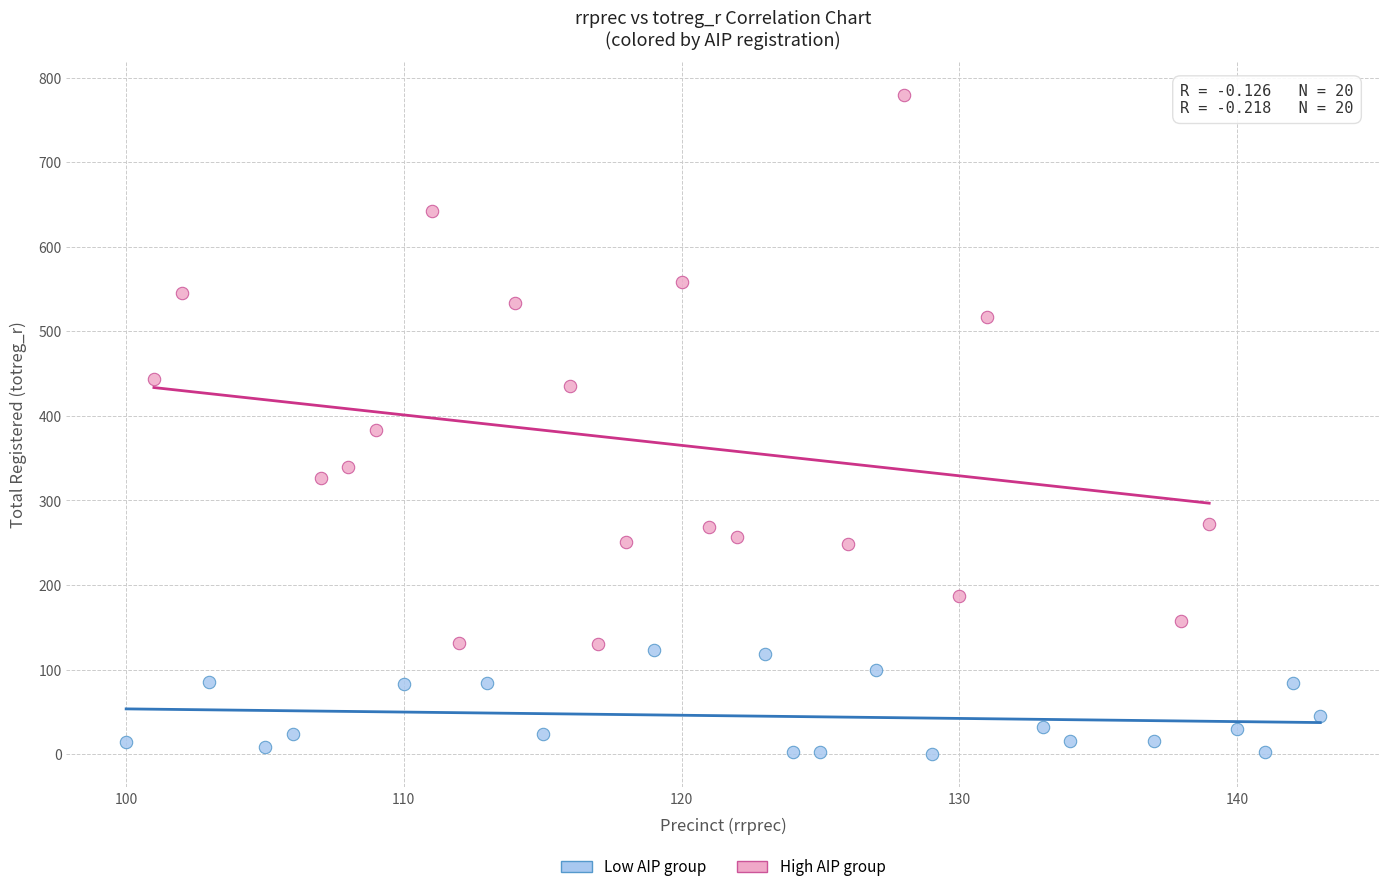

Which series reaches the minimum Y coordinate?

Low AIP group